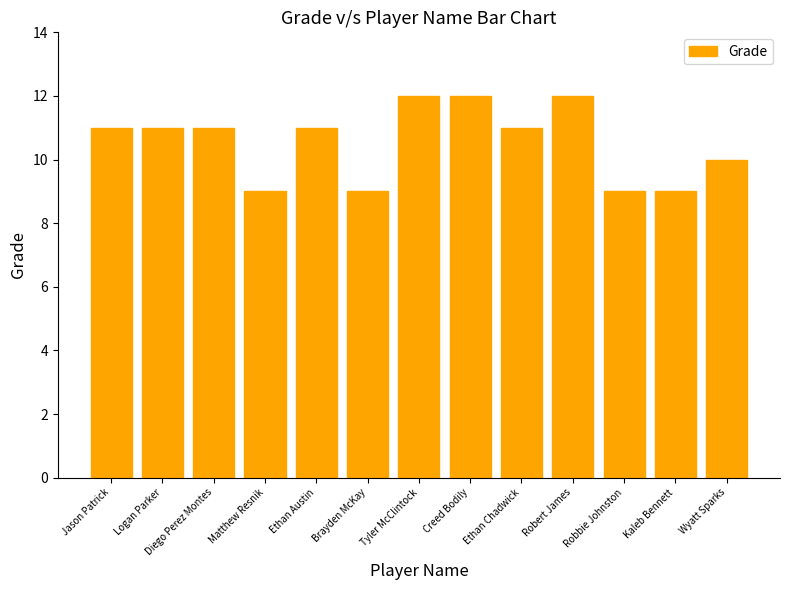

What is the difference between the second highest and minimum values?

3